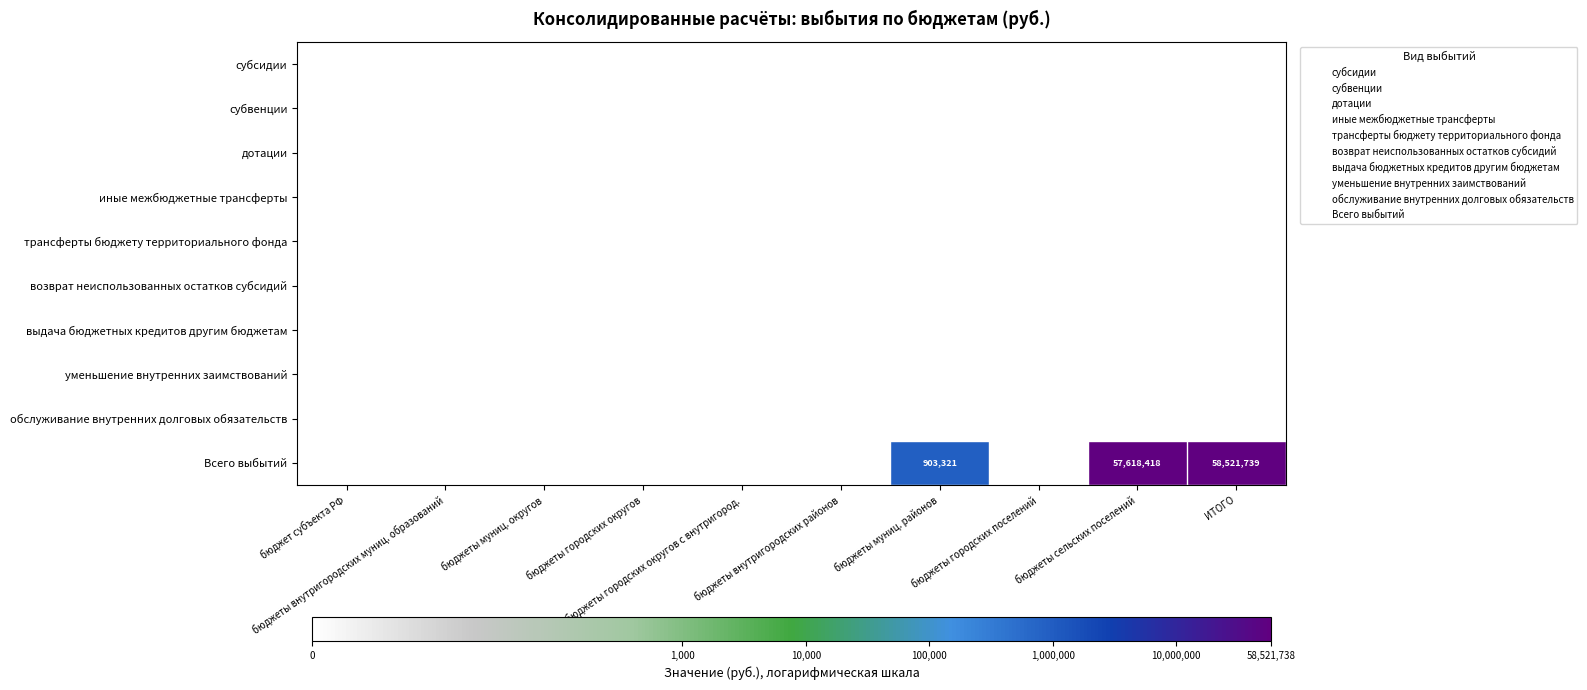

Which series has the largest range (max minus min)?

Всего выбытий